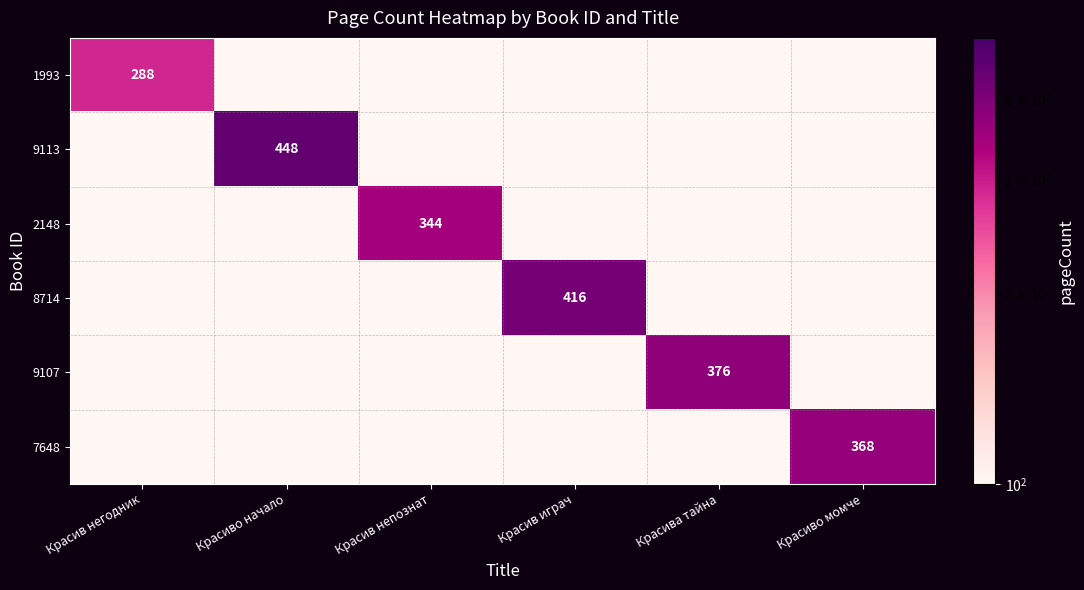

Which label corresponds to the largest value in the chart?

Красиво начало